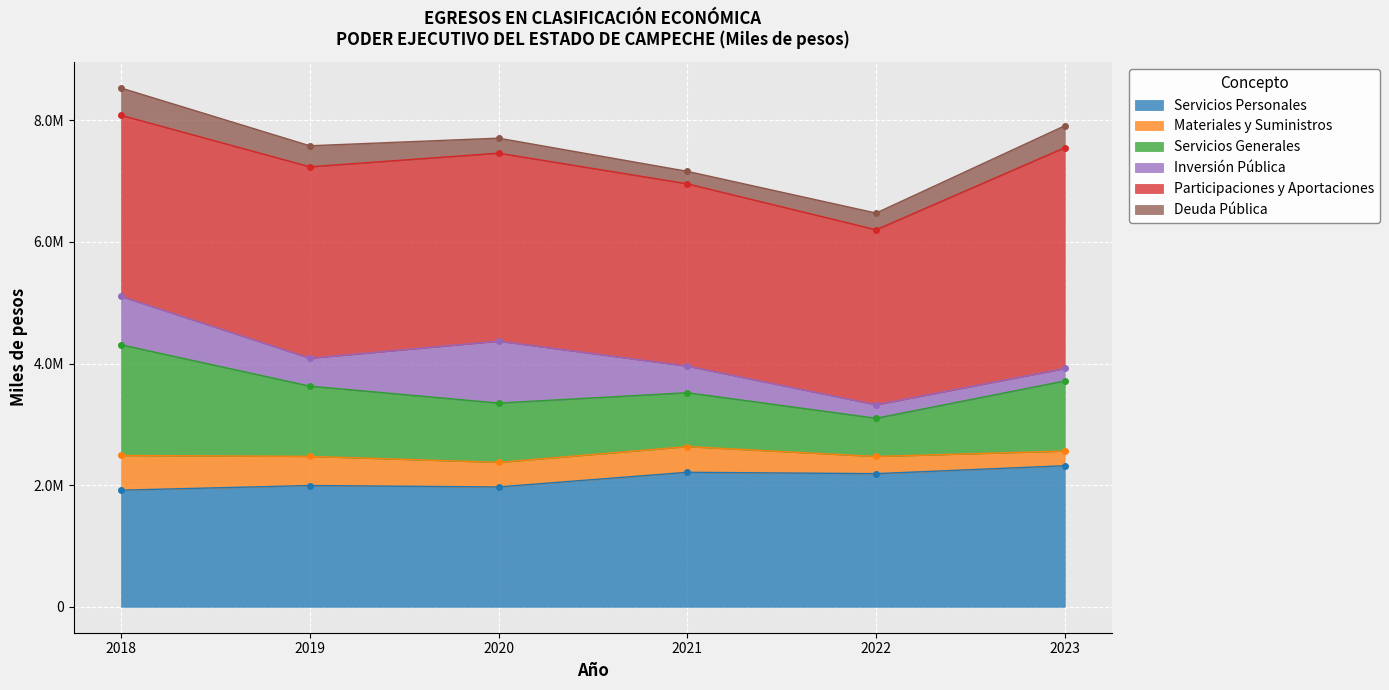

At which category is the sum across all series the highest?

2018